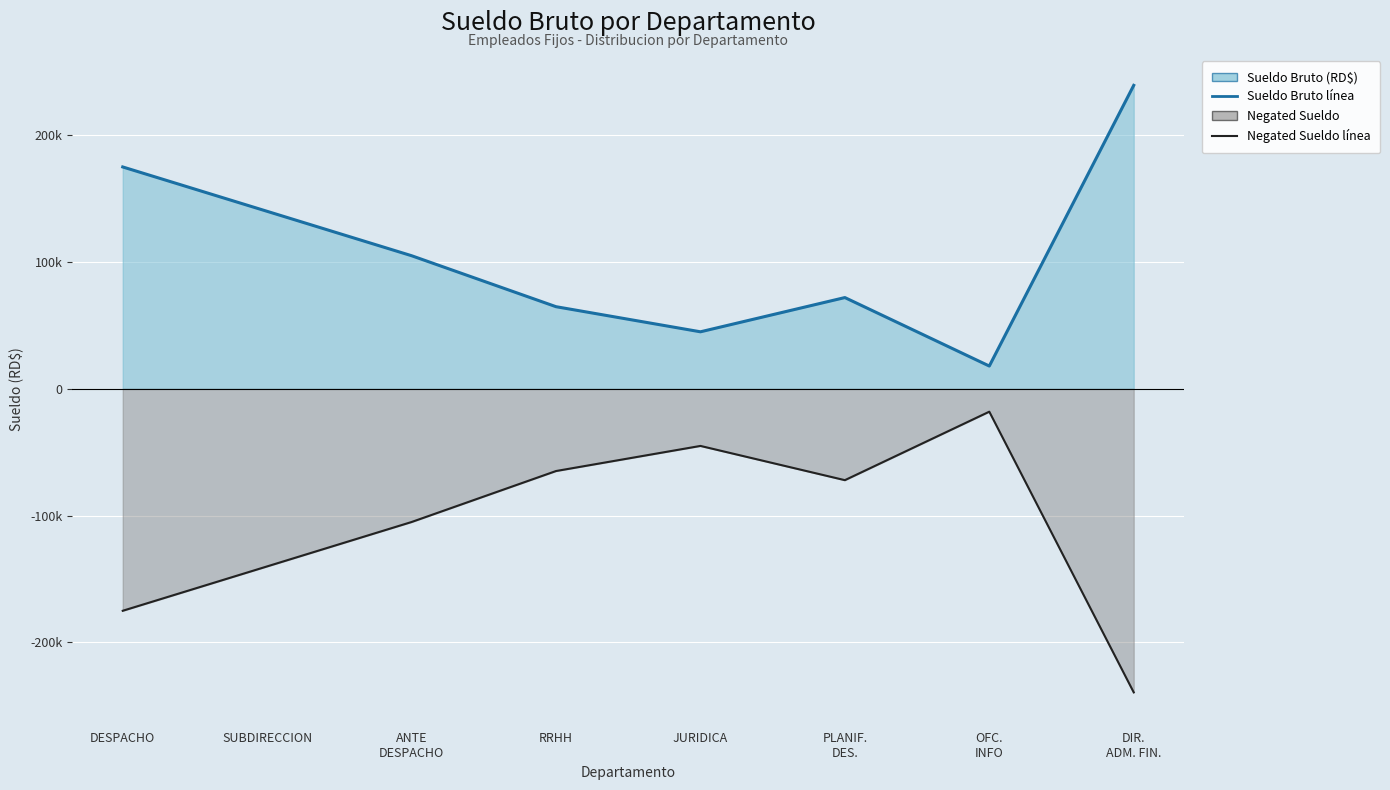

Reading right to left, transcribe all the data shown in this chart.

Sueldo Bruto (RD$): 239350	18000	72000	45000	64800	105000	140000	175000
Negated Sueldo: -239350	-18000	-72000	-45000	-64800	-105000	-140000	-175000